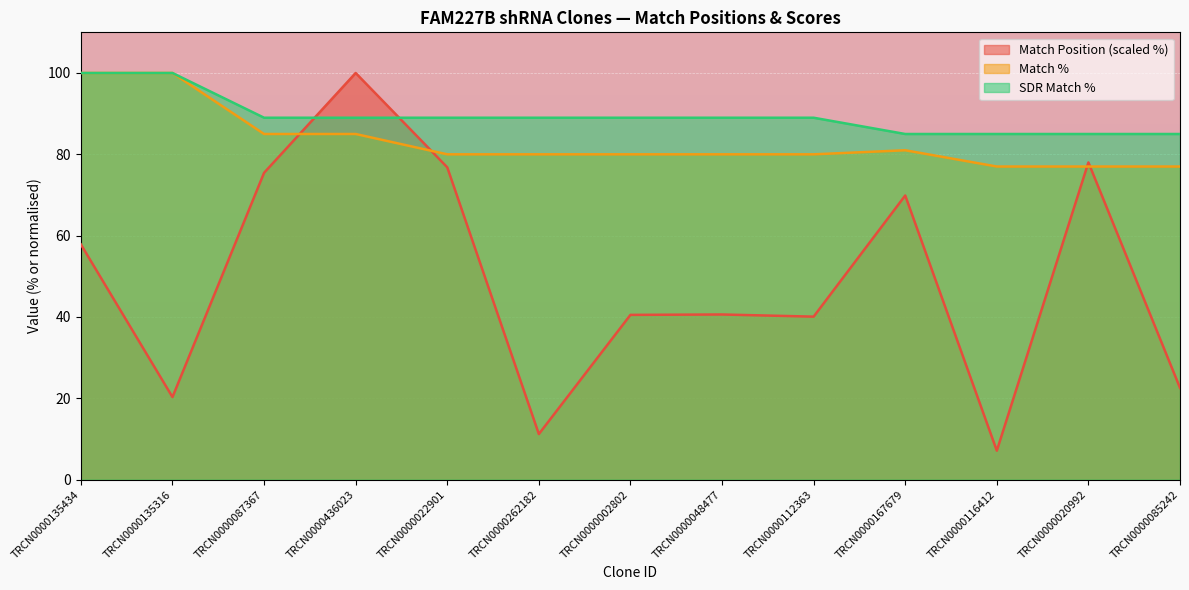

At which category does Match Position reach its first local valley?

TRCN0000135316